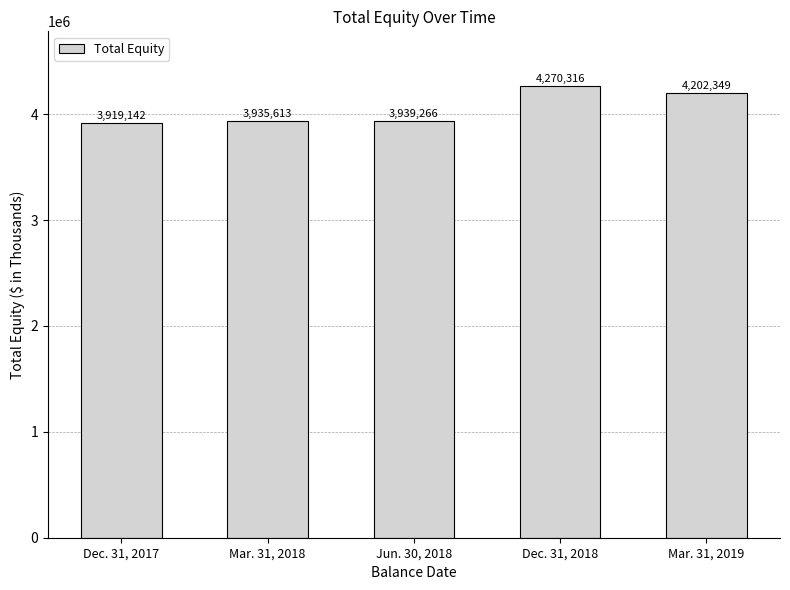

Reading left to right, extract all data points from this chart.

Dec. 31, 2017=3919142	Mar. 31, 2018=3935613	Jun. 30, 2018=3939266	Dec. 31, 2018=4270316	Mar. 31, 2019=4202349